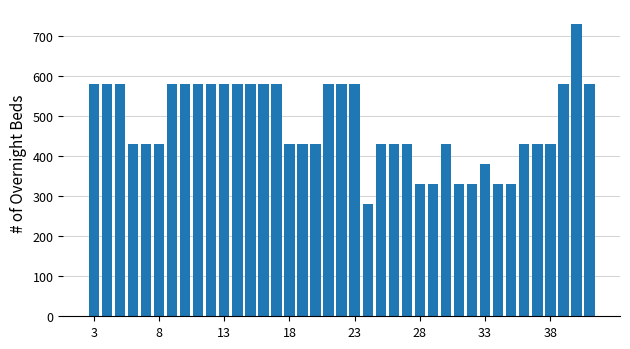

What is the difference between the maximum and minimum values?

450